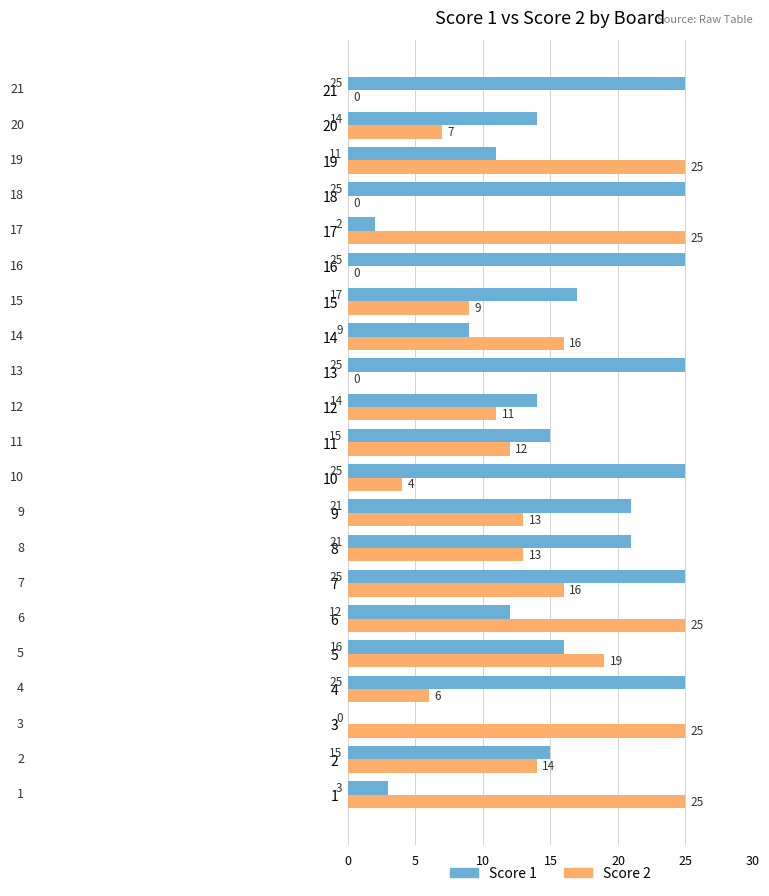

What are all the series names shown in the legend?

Score 1, Score 2